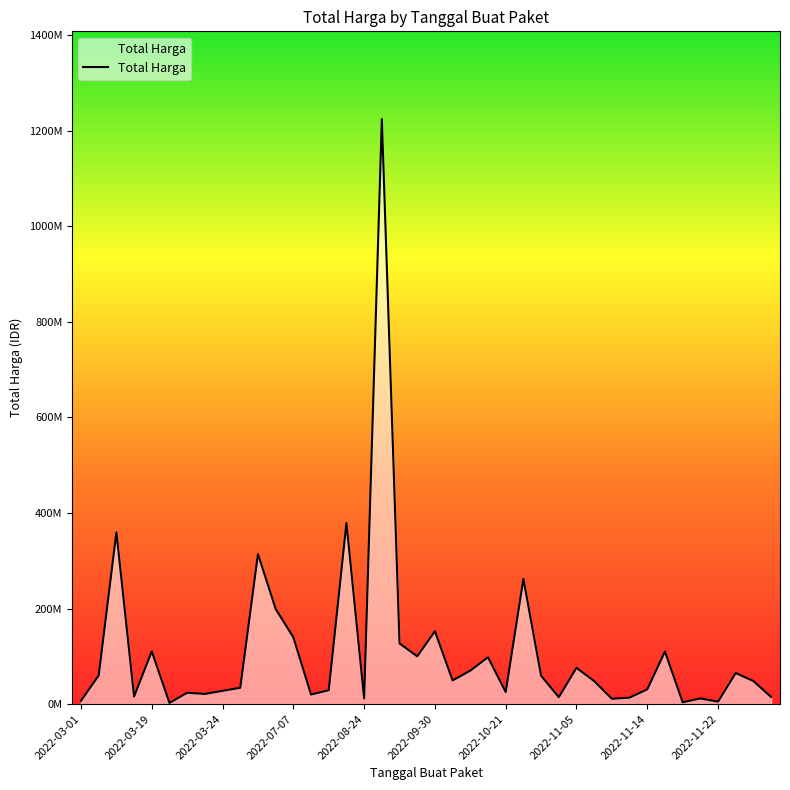

Does the chart have visible grid lines?

No